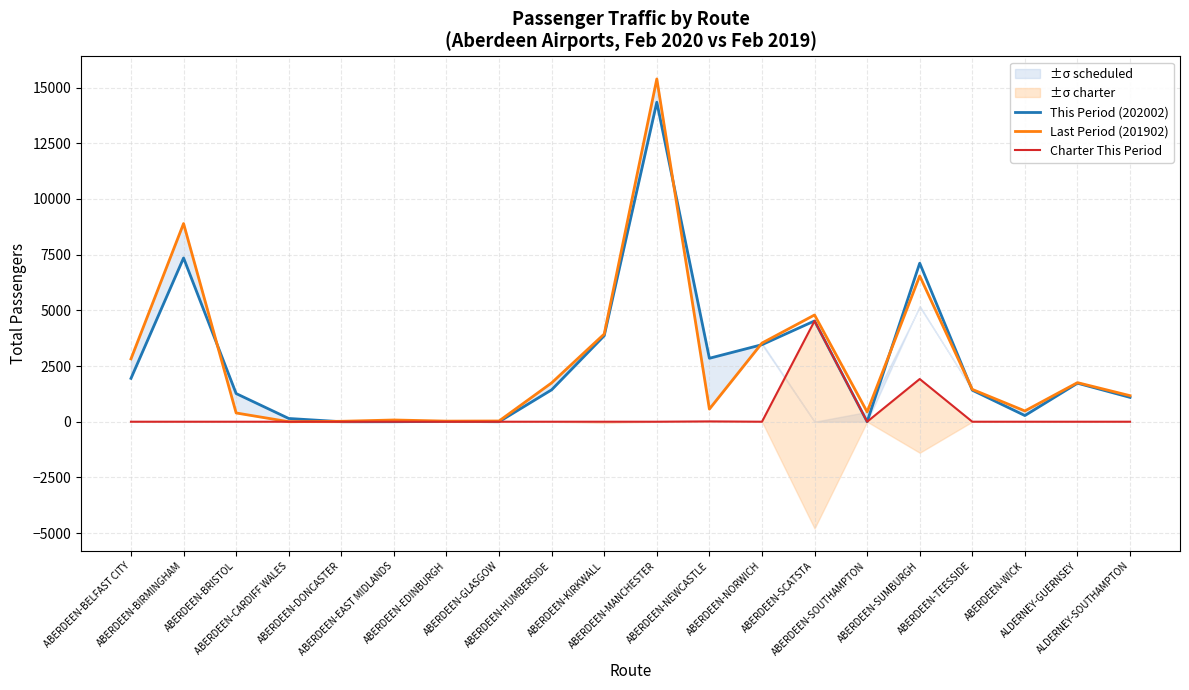

What are all the series names shown in the legend?

This Period (202002), Last Period (201902), Charter This Period